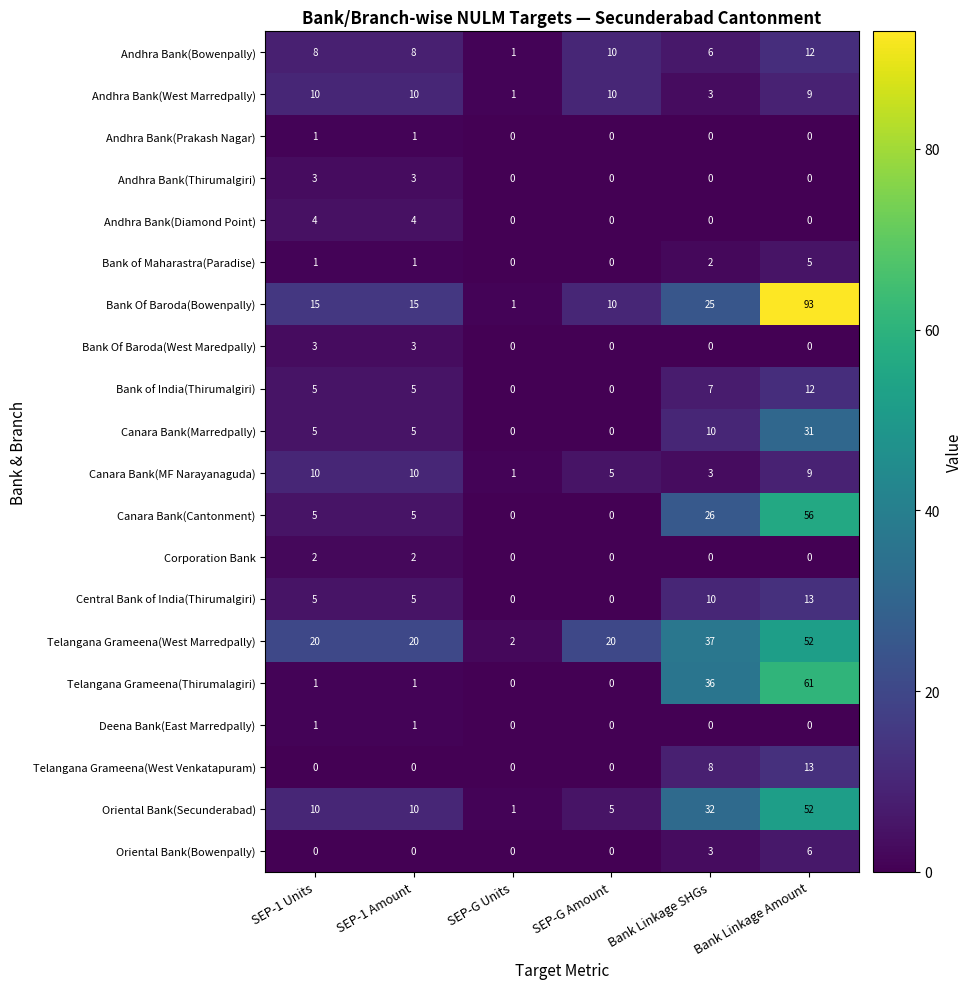

Read the Andhra Bank(Bowenpally) value at SEP-G Amount, to the nearest 5.

10